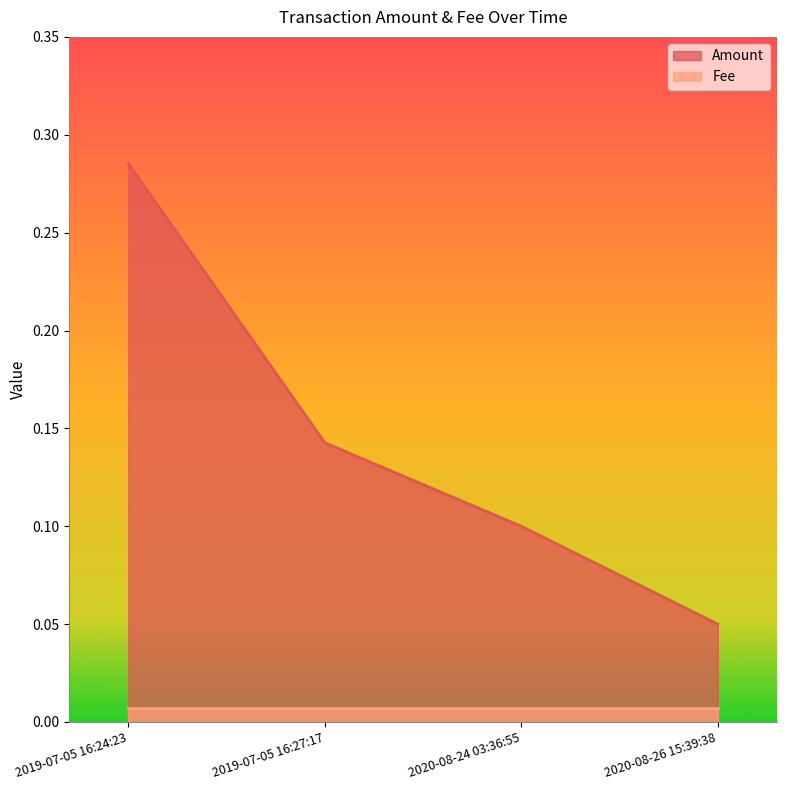

The value at 2020-08-24 03:36:55 is 0.1. True or false?

False